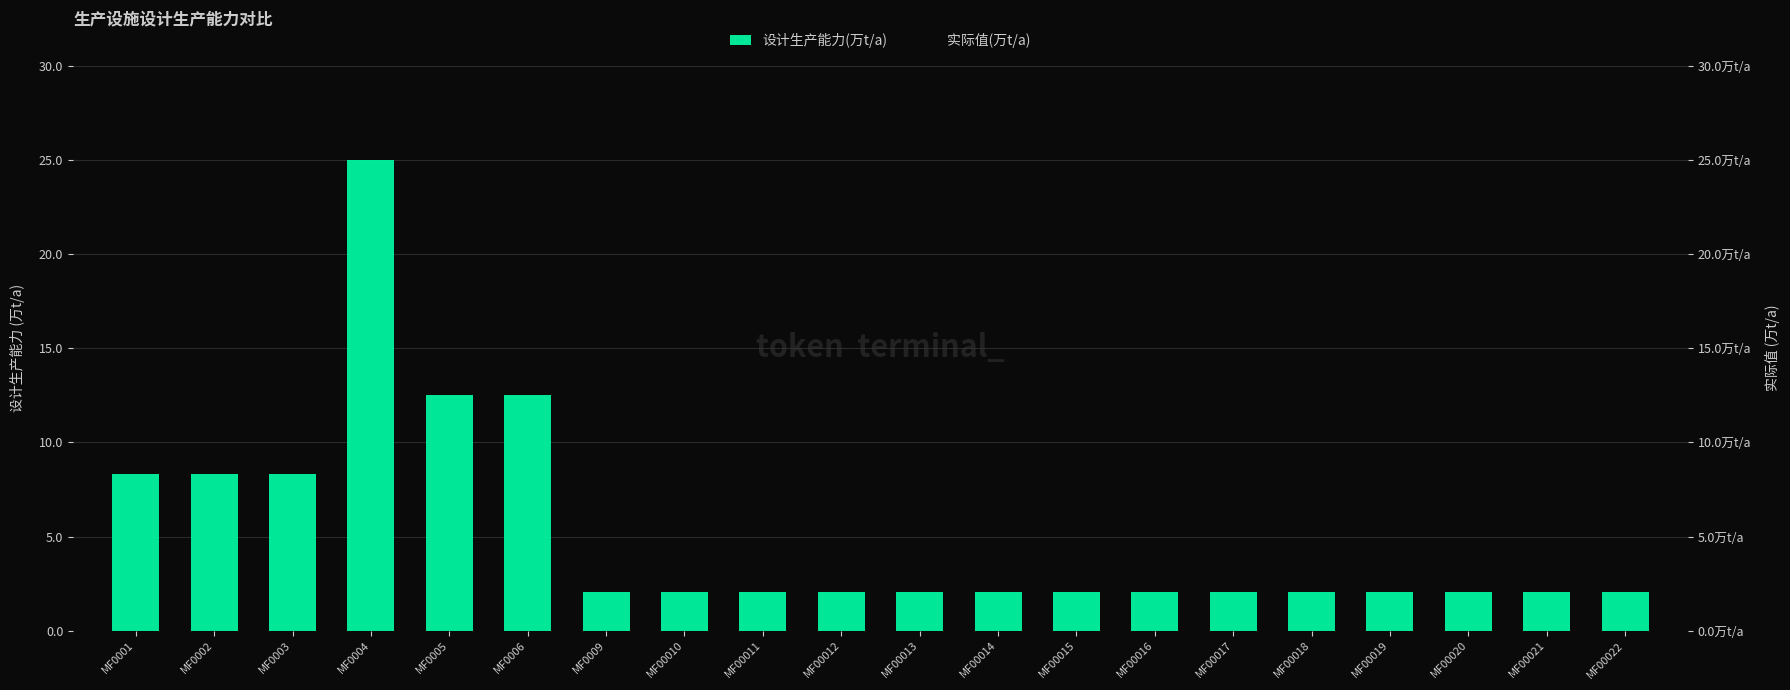

What is the value of the 实际值(万t/a) bar at the 10th from the left?

2.1